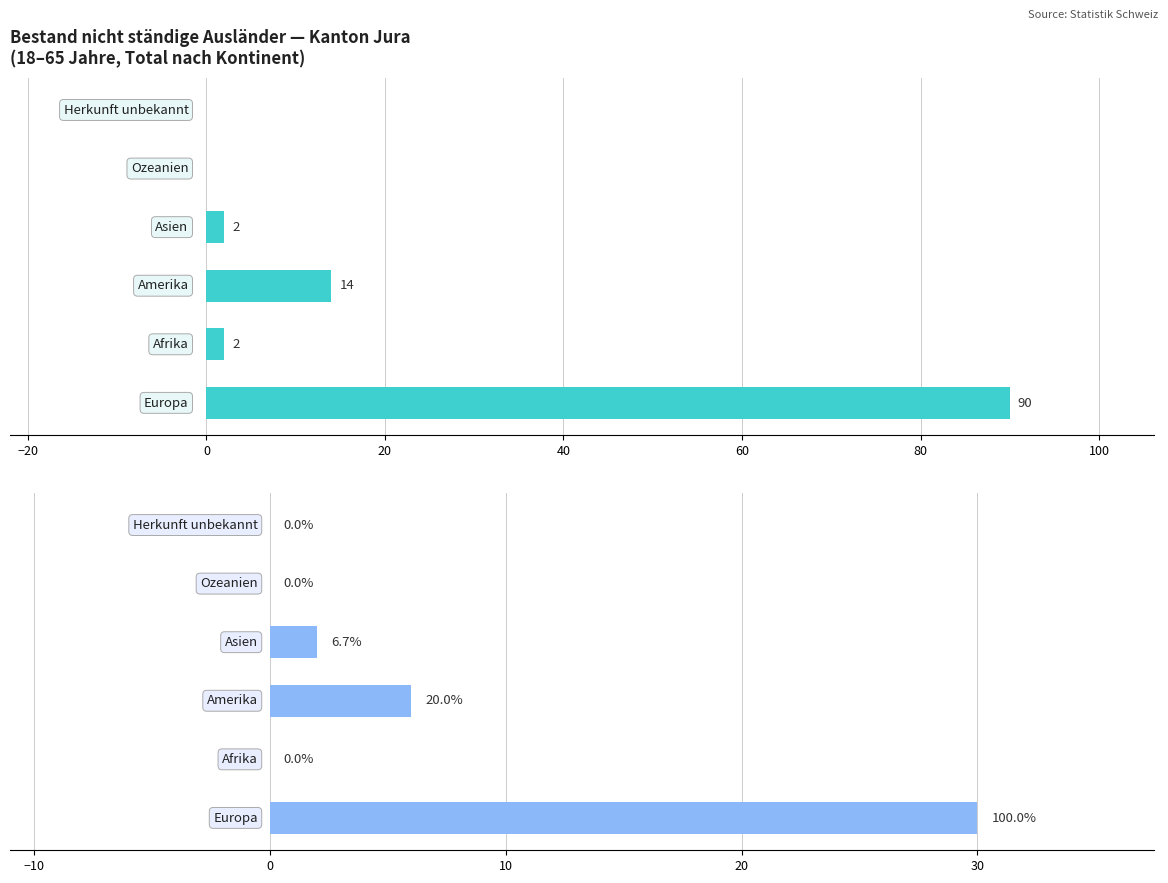

The Total (18-65 Jahre) series shows 132 at −40. True or false?

False